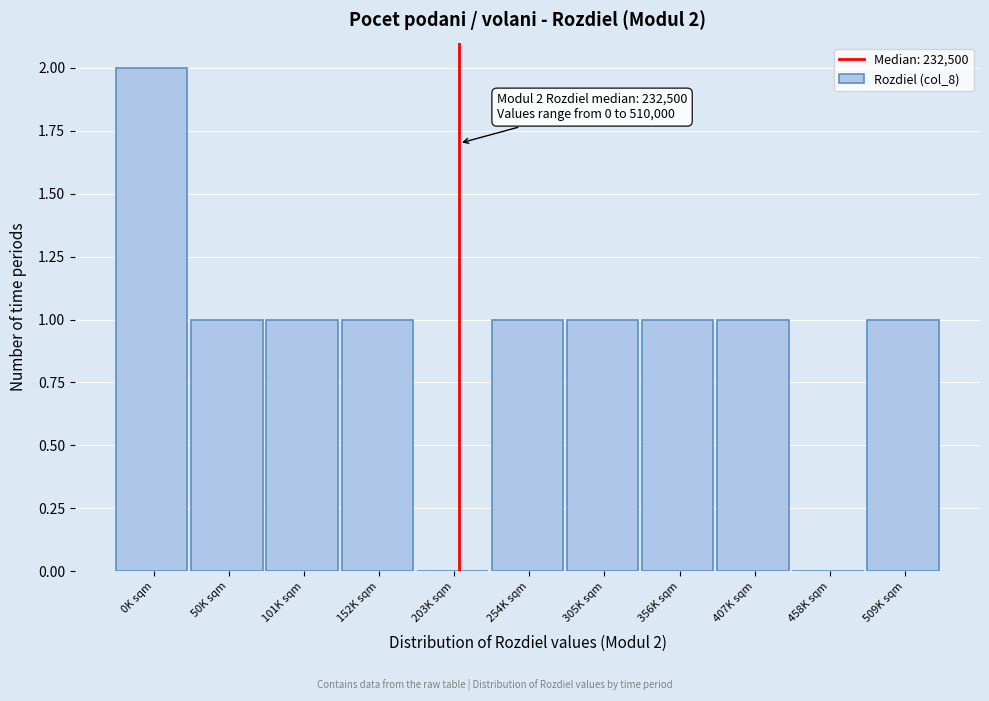

Reading right to left, extract all data points from this chart.

509K sqm=1	458K sqm=0	407K sqm=1	356K sqm=1	305K sqm=1	254K sqm=1	203K sqm=0	152K sqm=1	101K sqm=1	50K sqm=1	0K sqm=2